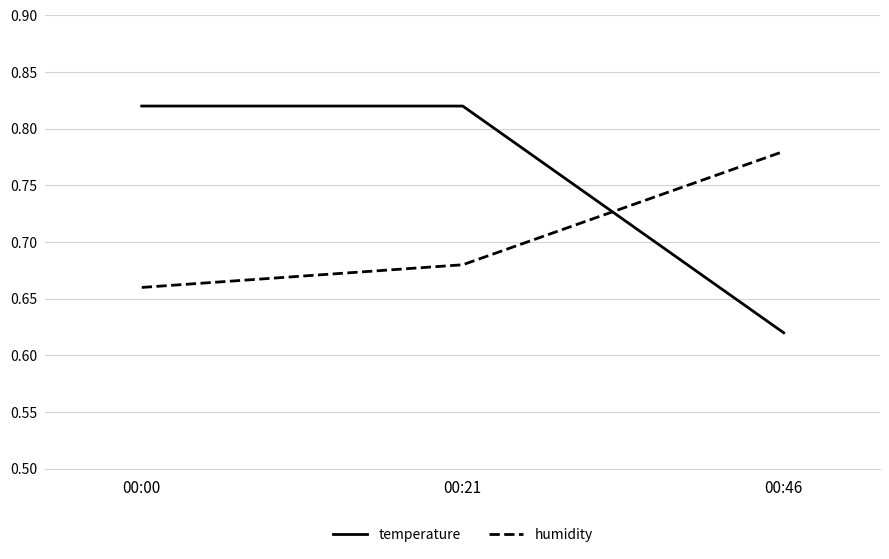

Which category has the lowest value across all series?

00:46